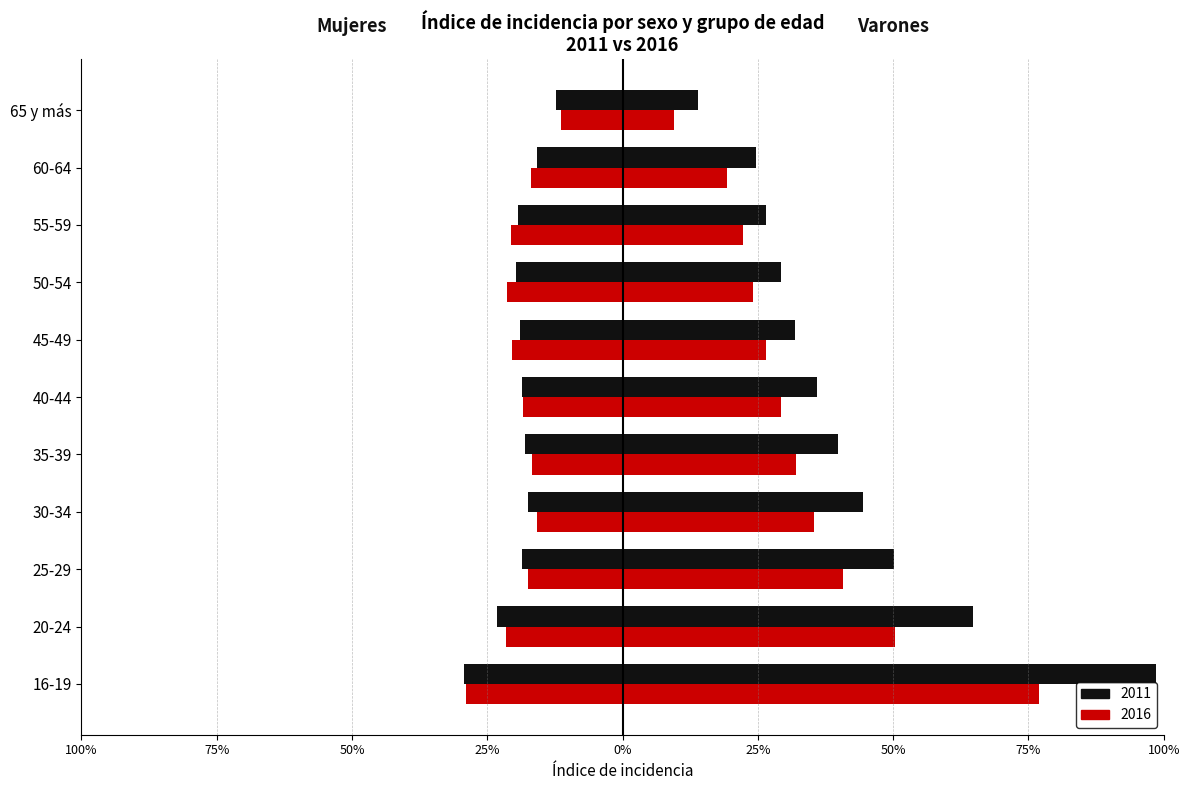

Reading left to right, extract all data points from this chart.

Mujeres 2011: -29.3	-23.3	-18.6	-17.5	-18.1	-18.7	-19.0	-19.7	-19.4	-15.9	-12.4
Mujeres 2016: -29.0	-21.6	-17.4	-15.9	-16.8	-18.3	-20.5	-21.5	-20.6	-17.0	-11.4
Varones 2011: 98.6	64.8	50.2	44.3	39.8	35.9	31.9	29.2	26.5	24.7	14.0
Varones 2016: 76.9	50.4	40.7	35.4	32.0	29.2	26.5	24.1	22.2	19.4	9.5